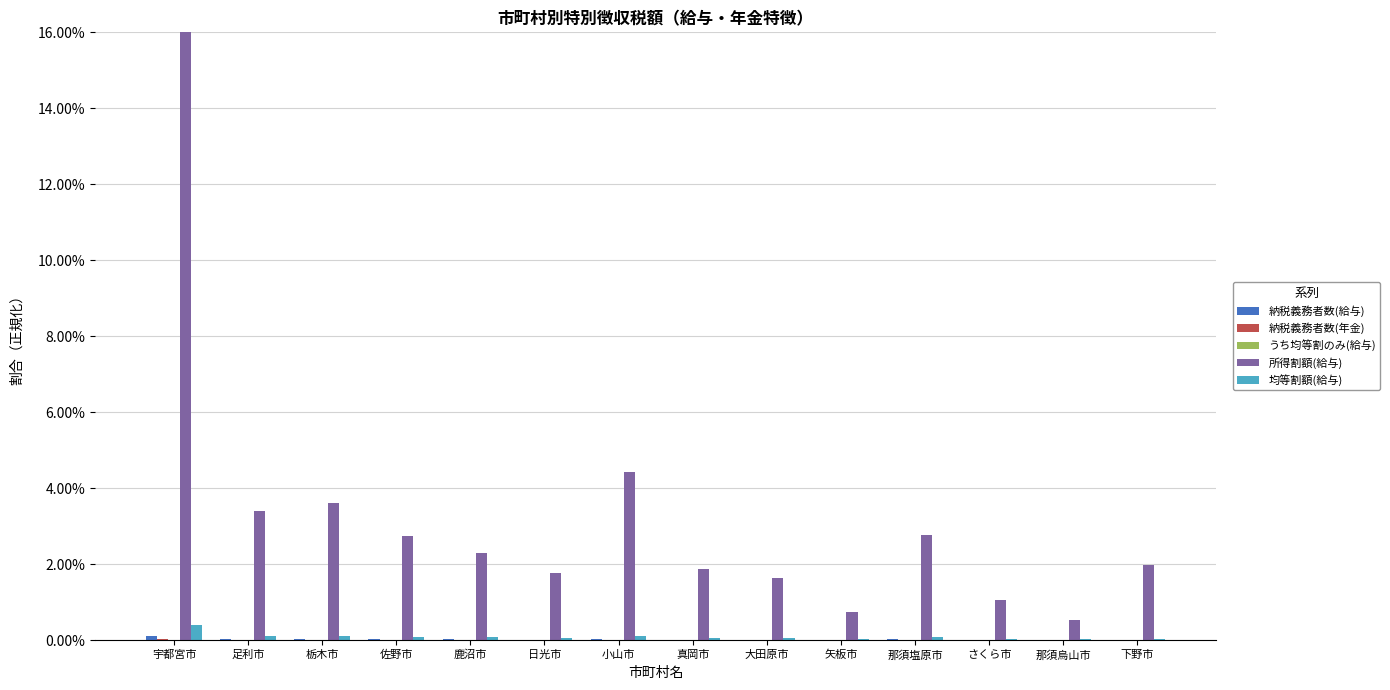

Which category has the highest value across all series?

宇都宮市